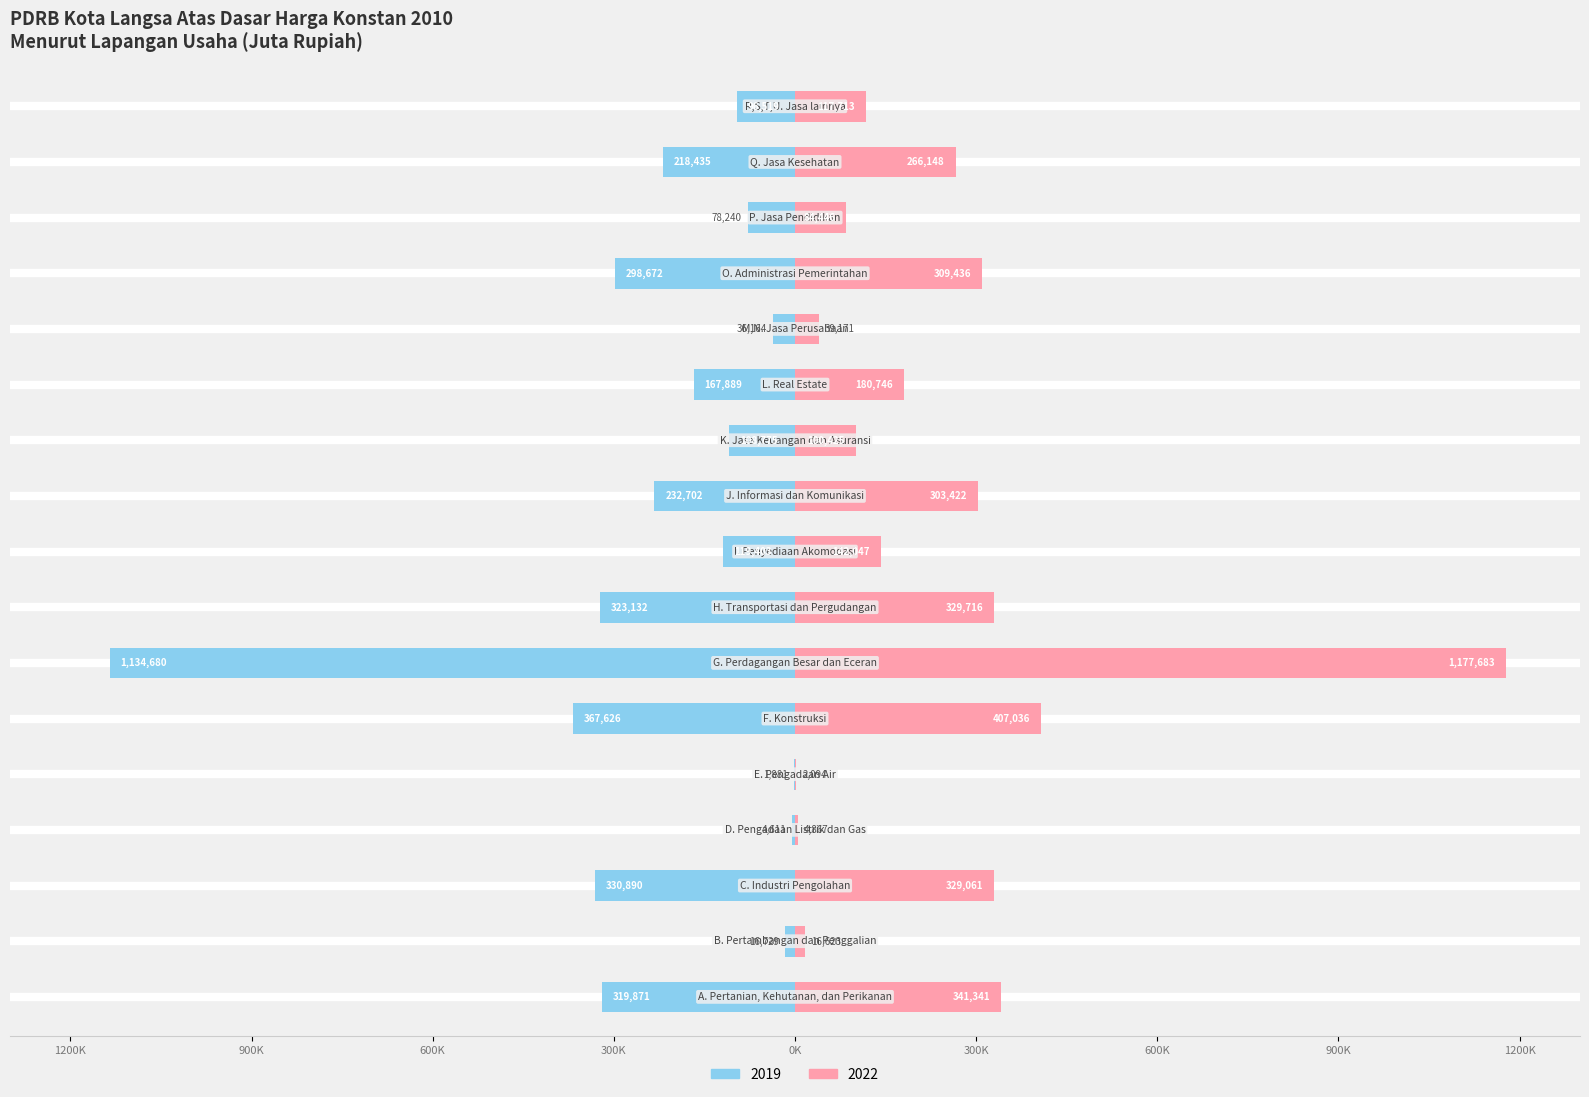

What is the label of the 17th bar from the right?

A. Pertanian, Kehutanan, dan Perikanan